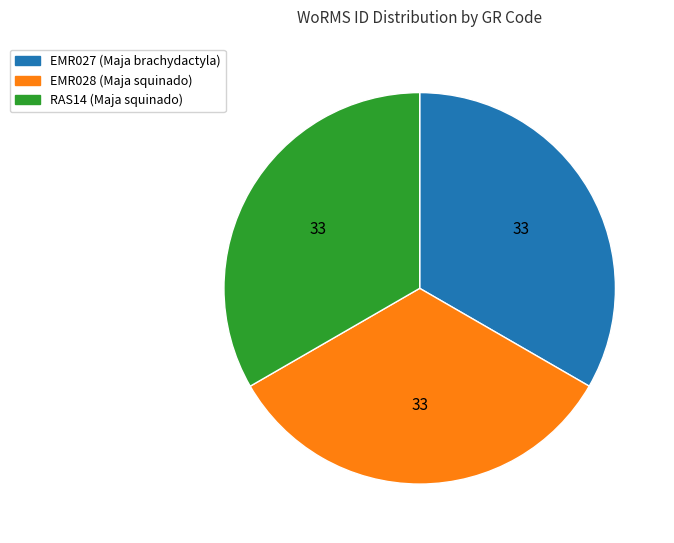

Approximately how many times larger is the value at EMR028 compared to EMR027?

1.0